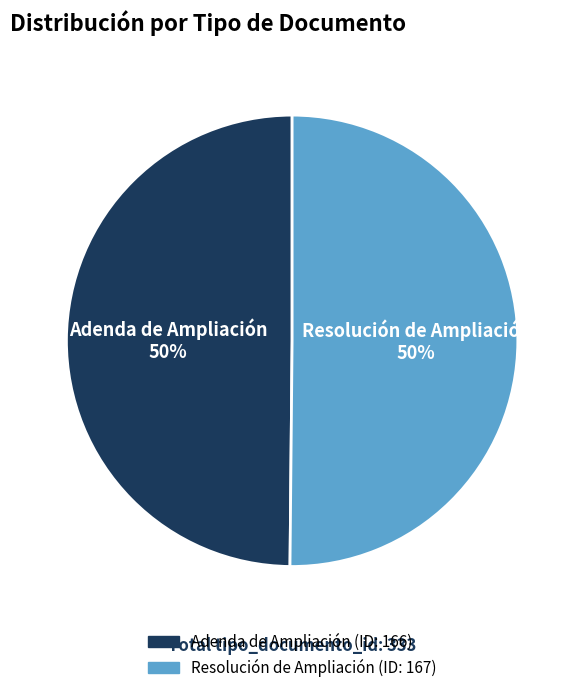

To the nearest percent, what percentage of the pie is Resolución de Ampliación?

50%